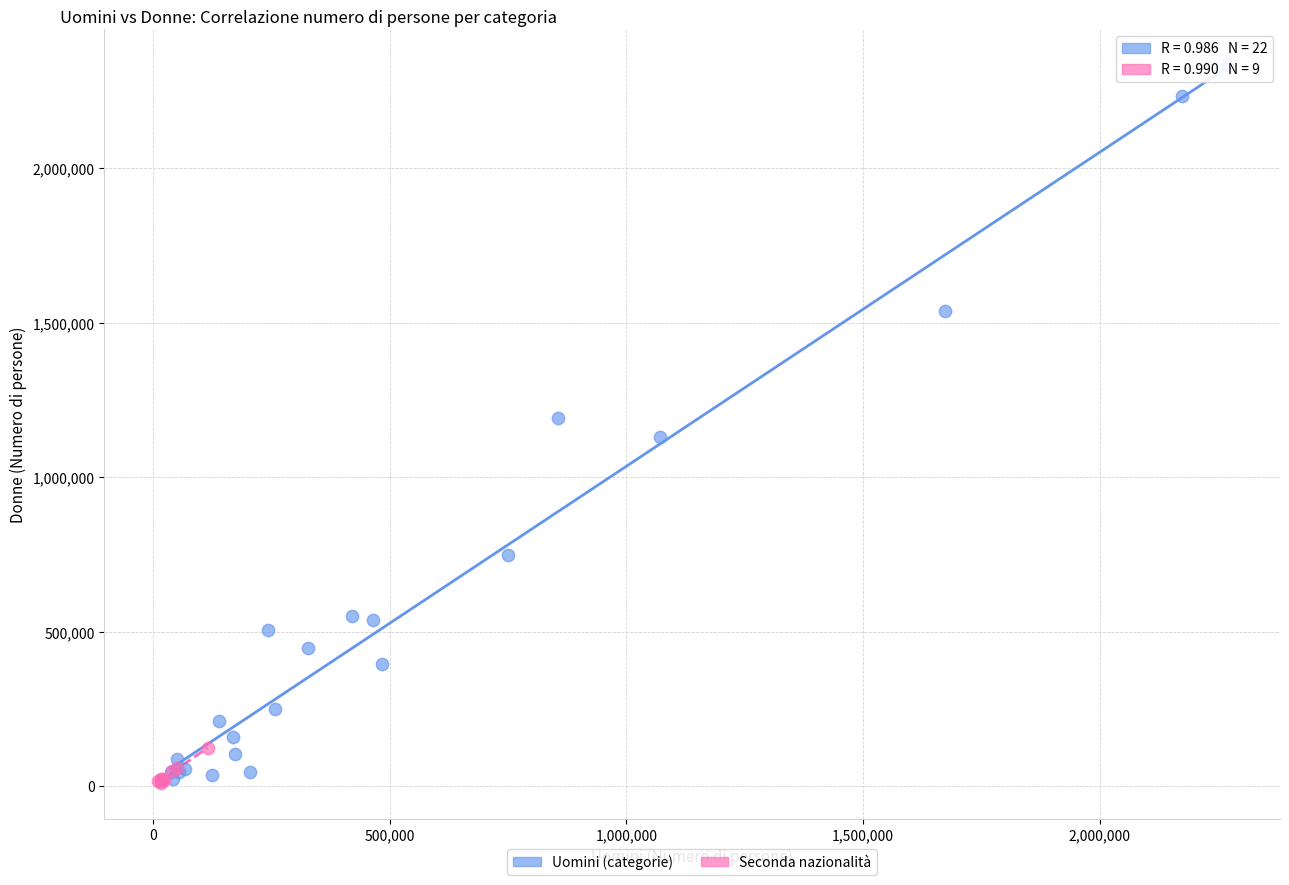

Which series reaches the maximum Y coordinate?

Uomini (categorie)